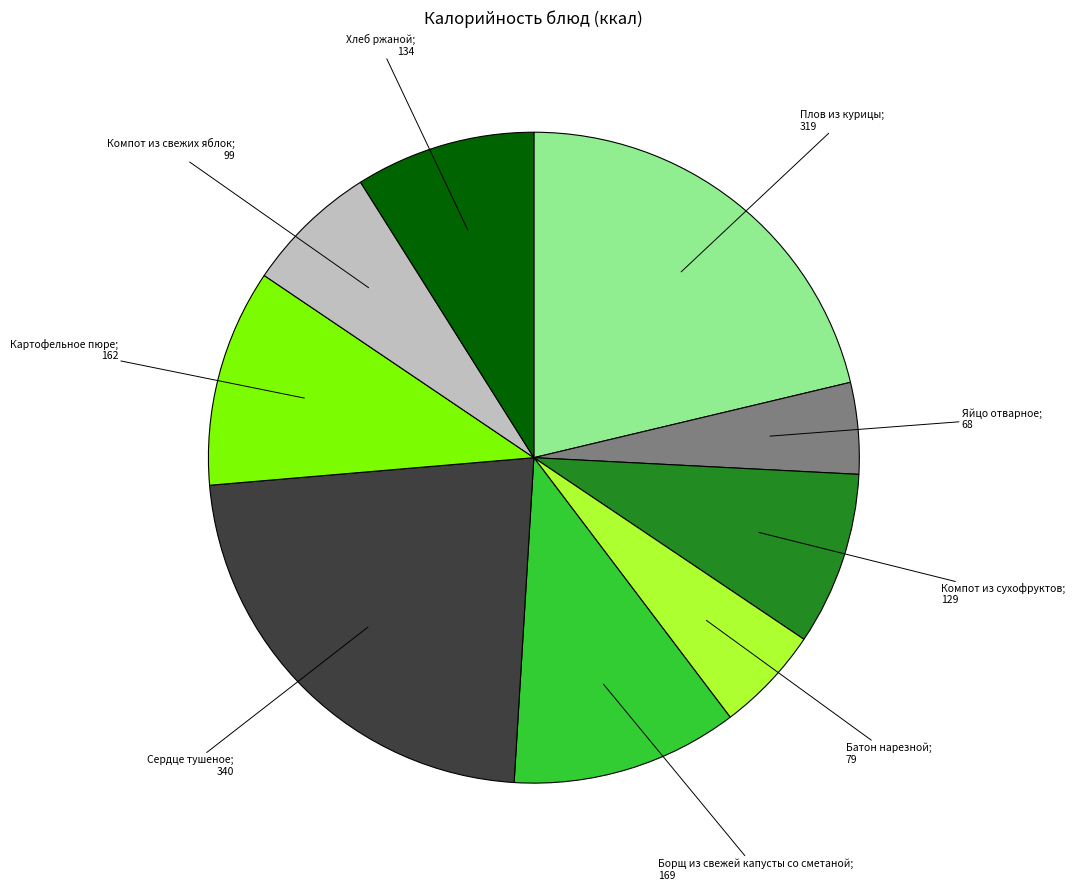

Count the number of slices in the pie.

9